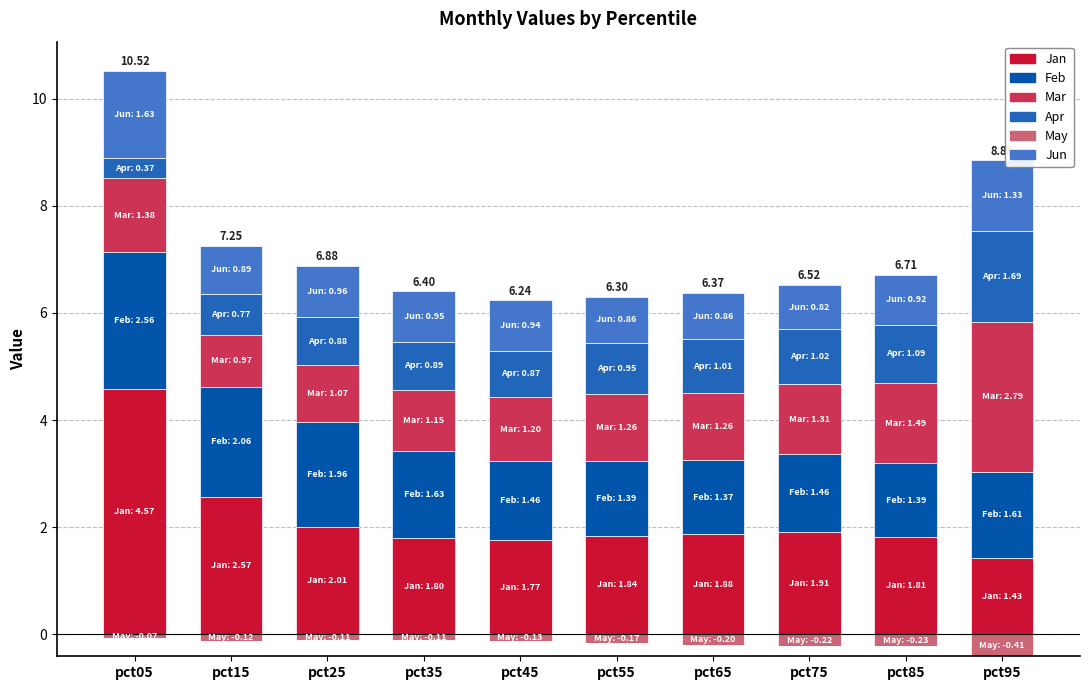

List the labels in order of Apr value, smallest first.

pct05, pct15, pct45, pct25, pct35, pct55, pct65, pct75, pct85, pct95